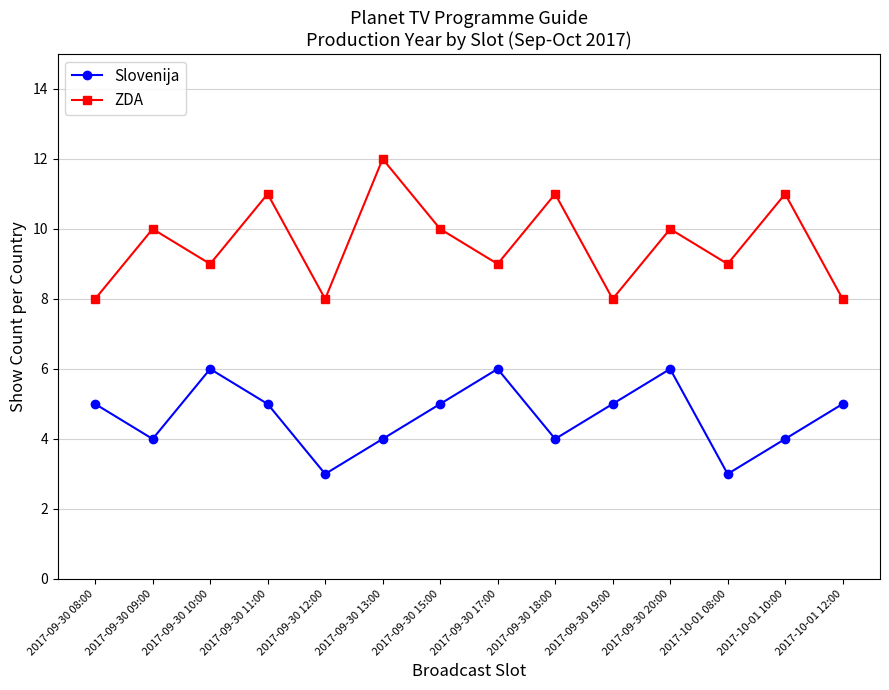

Is it true that ZDA equals 10 at 2017-09-30 09:00?

True